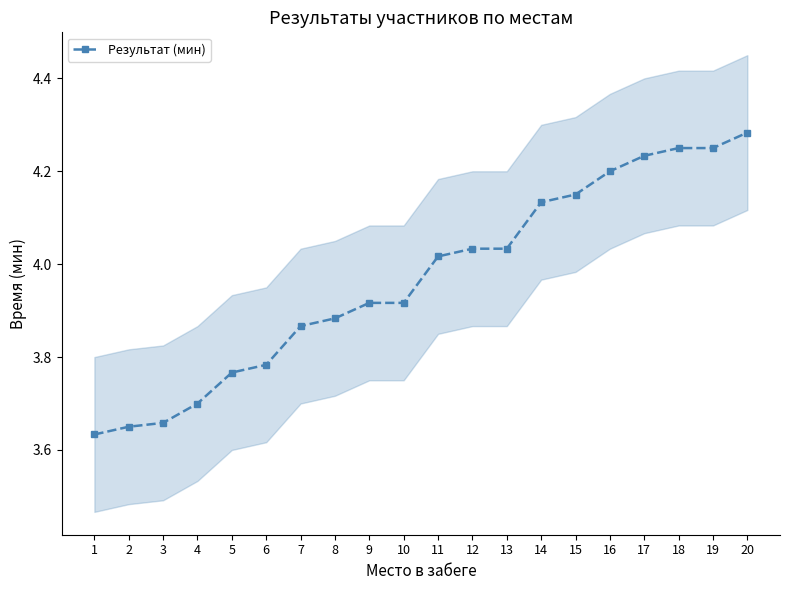

Which has a higher value, 2 or 14?

14